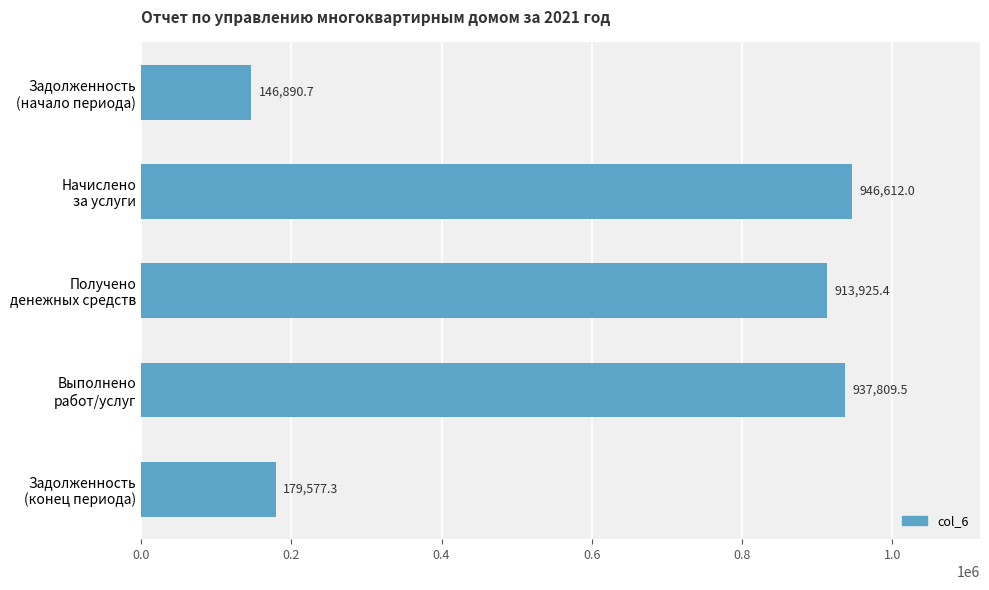

What is the value of the 1st bar from the top?

146890.7